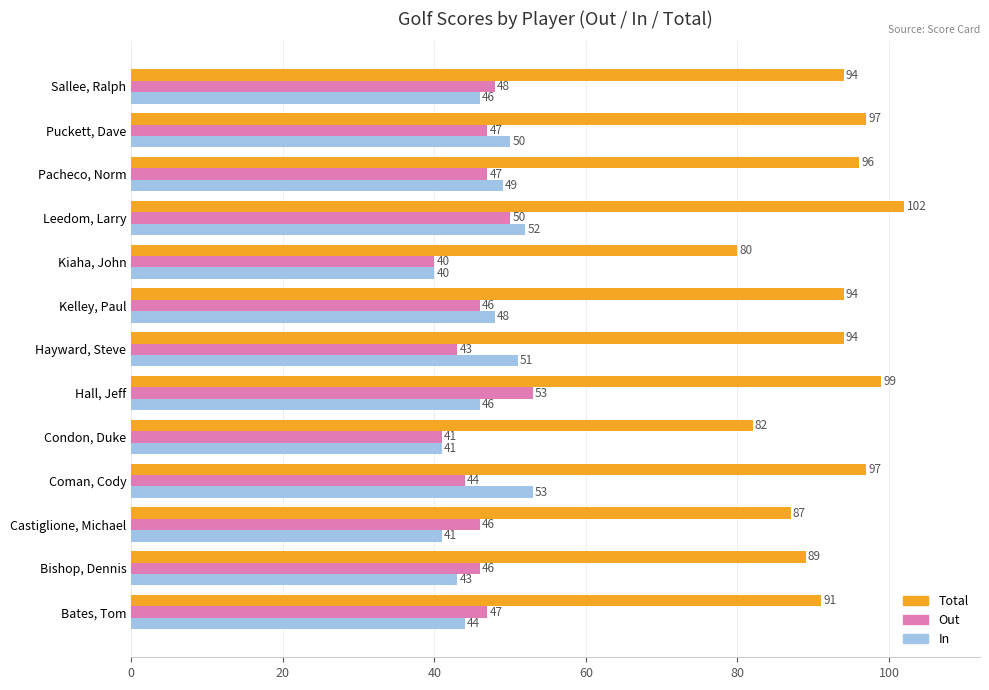

What are all the series names shown in the legend?

Total, Out, In